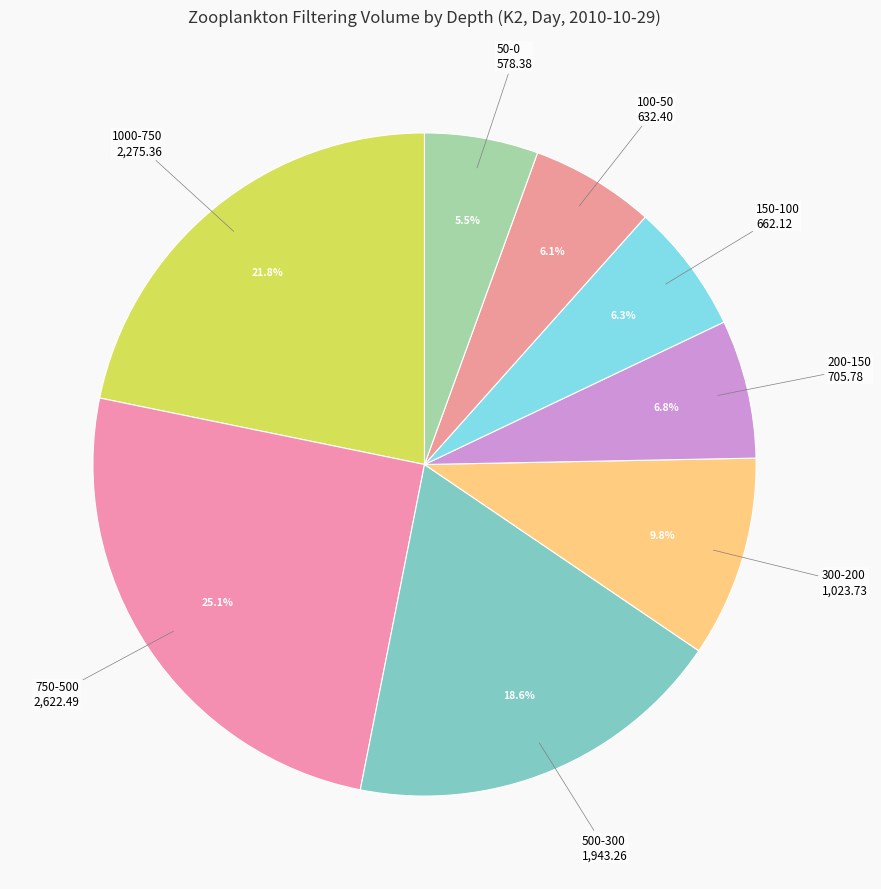

Count the number of slices in the pie.

8